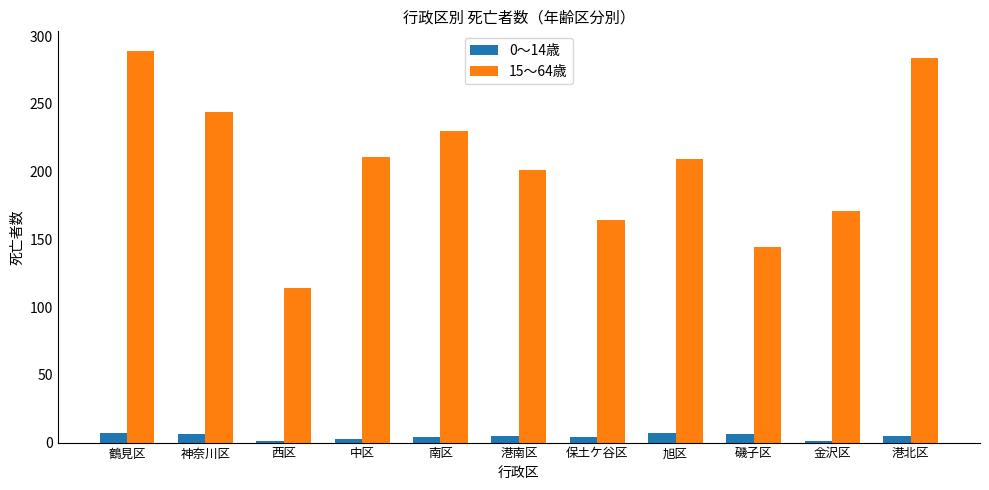

What is the difference between the highest and lowest values at 港北区?

279